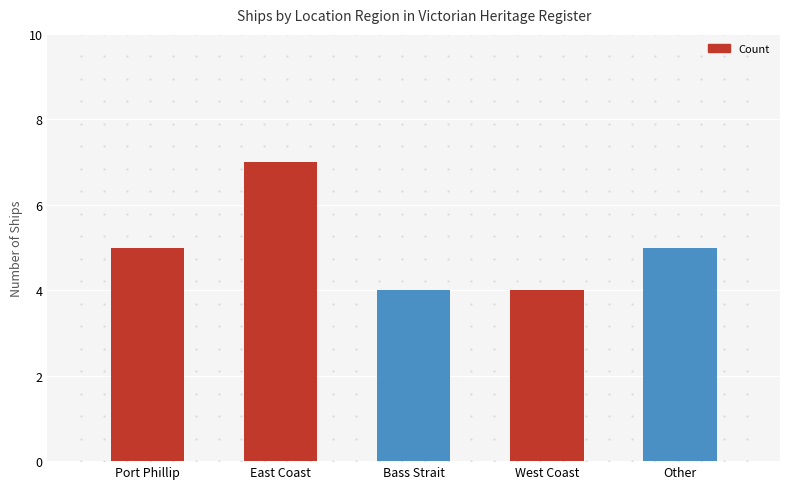

What is the sum of all values?

25